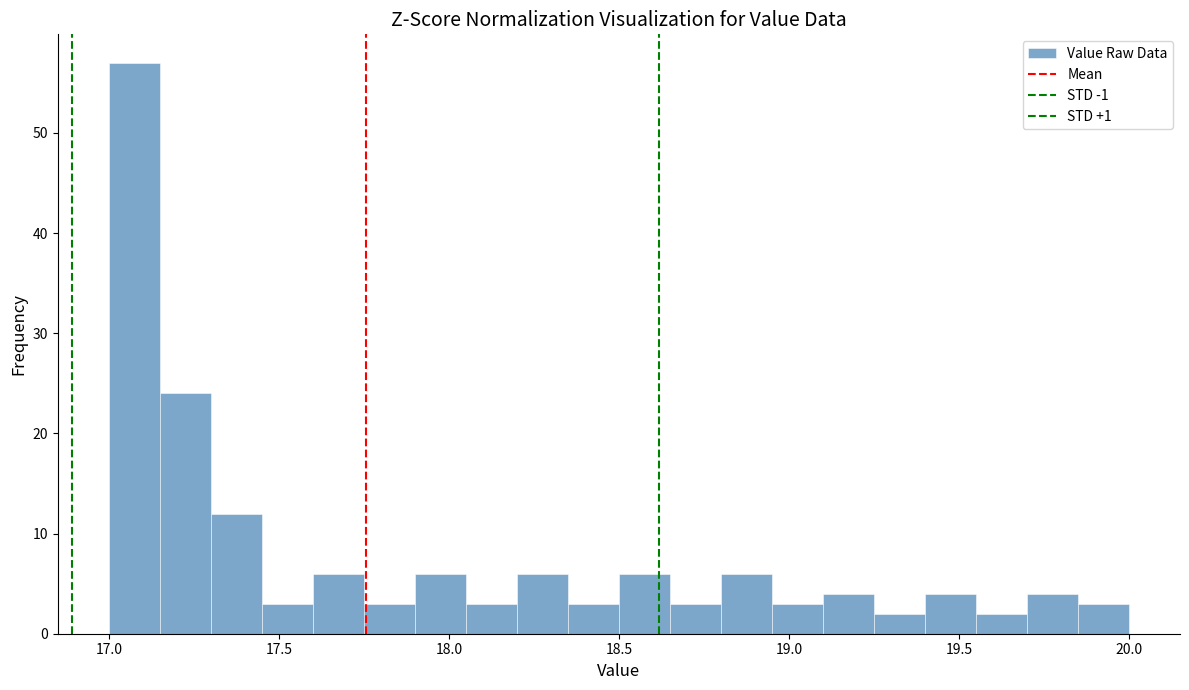

Read against the x-axis, roughly where is the centre of the tallest bar?

17.10